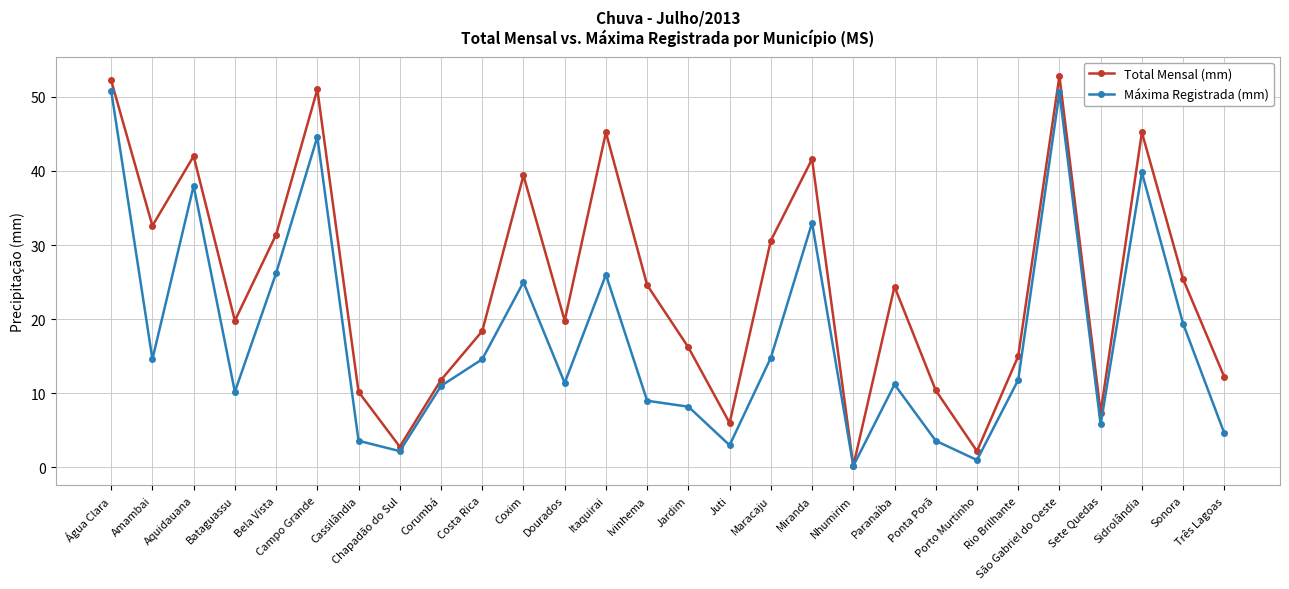

What is the value of the Total Mensal (mm) point at the 4th from the left?

19.8